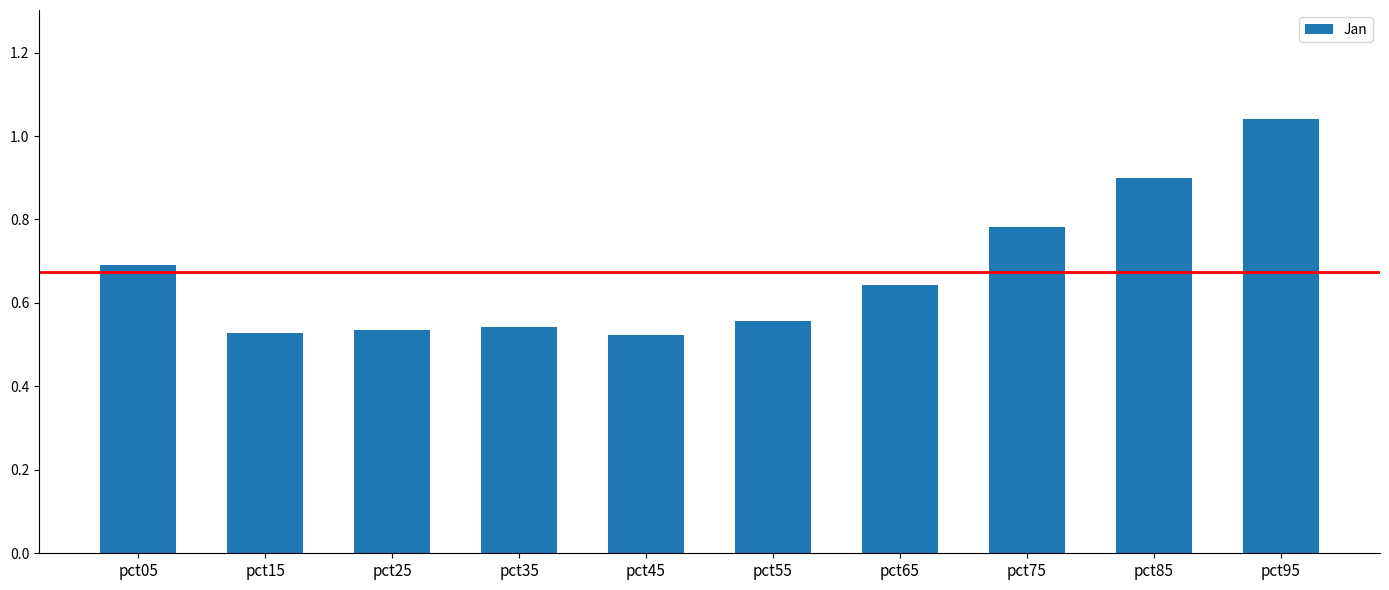

Does the chart contain stacked bars?

No